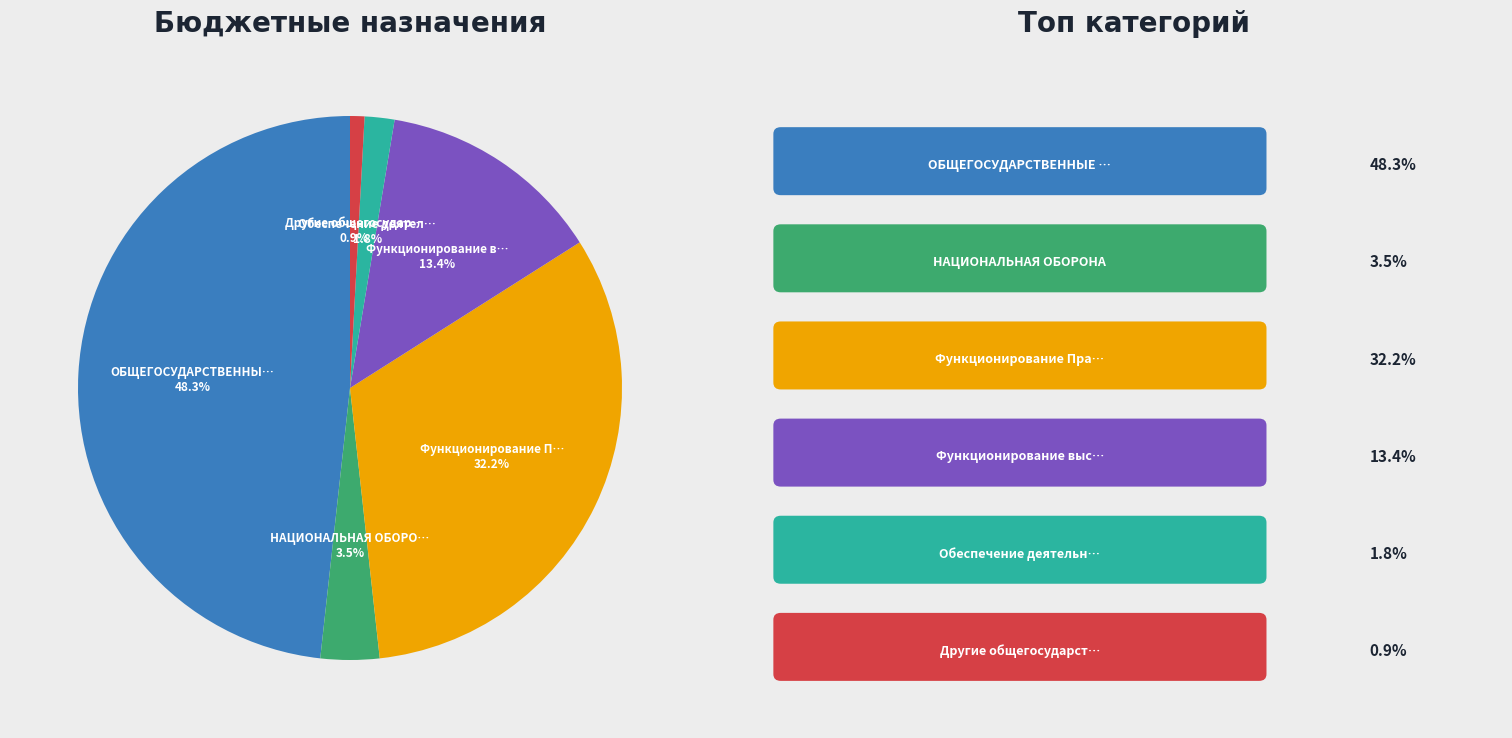

Count the number of slices in the pie.

6